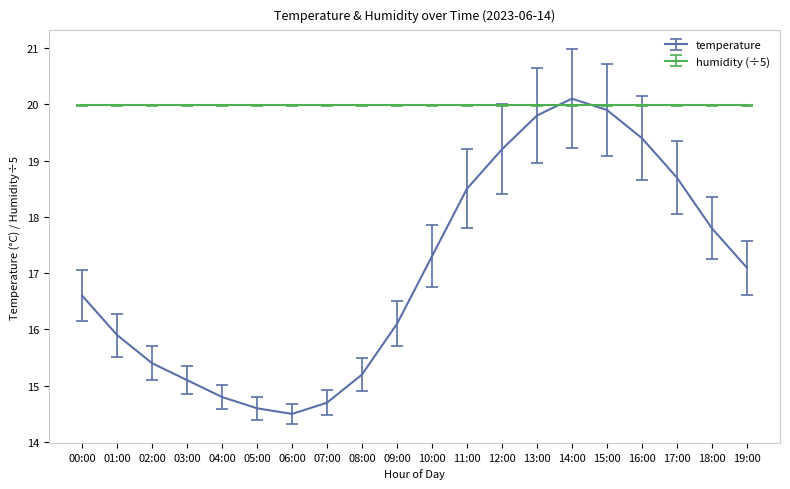

Which category has the lowest value across all series?

06:00